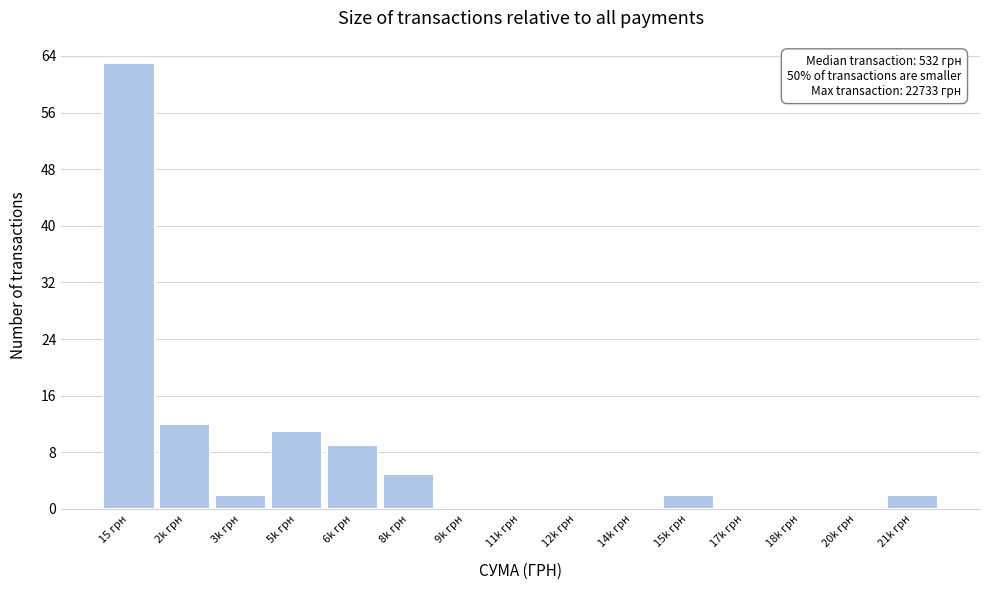

Reading left to right, list all the values displayed in this chart.

15 грн=63	2k грн=12	3k грн=2	5k грн=11	6k грн=9	8k грн=5	9k грн=0	11k грн=0	12k грн=0	14k грн=0	15k грн=2	17k грн=0	18k грн=0	20k грн=0	21k грн=2